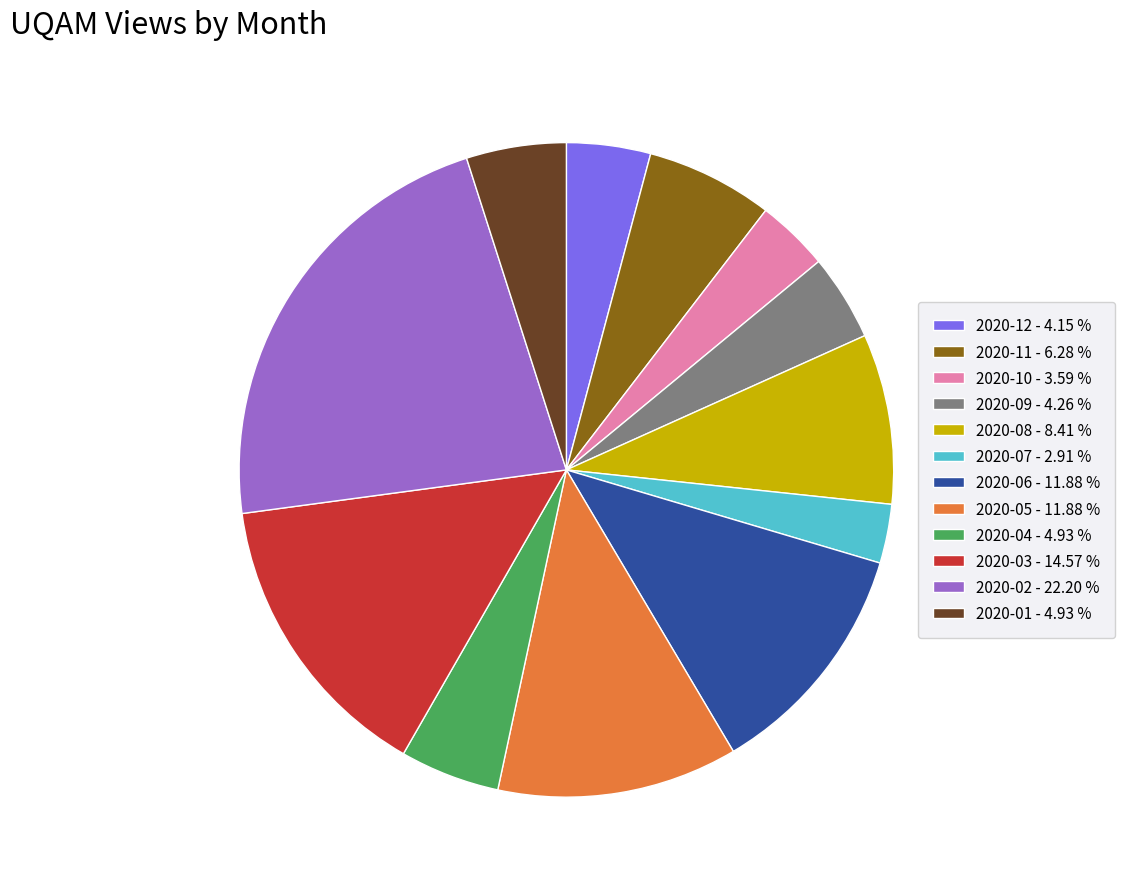

Do 2020-01 - 4.93 % and 2020-06 - 11.88 % together represent more than half of the pie?

No